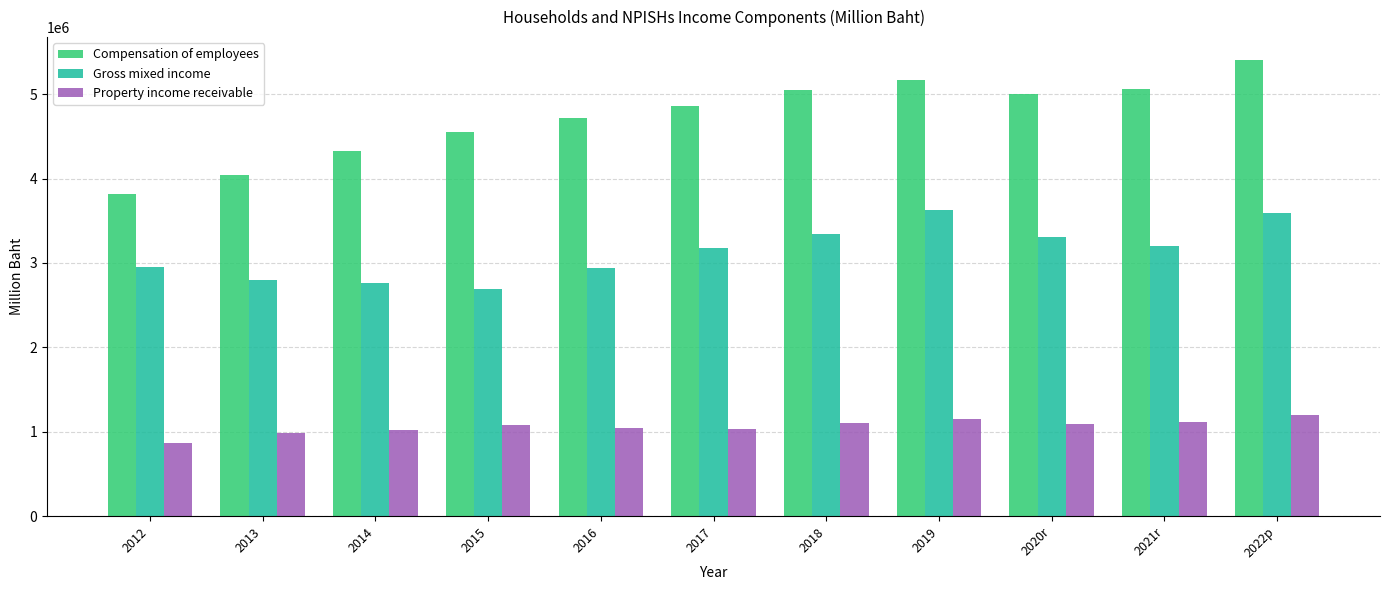

What is the lowest value of the Compensation of employees series?

3812499